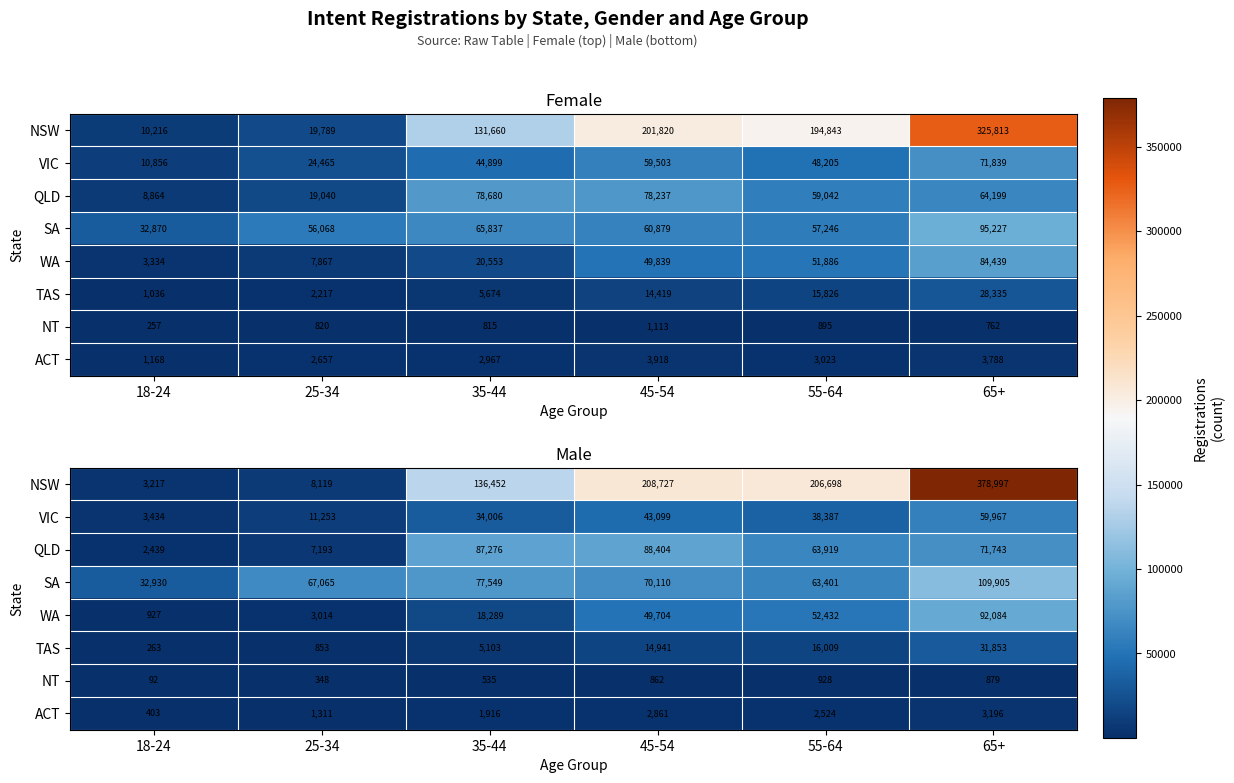

At which label does VIC first exceed 38387?

45-54